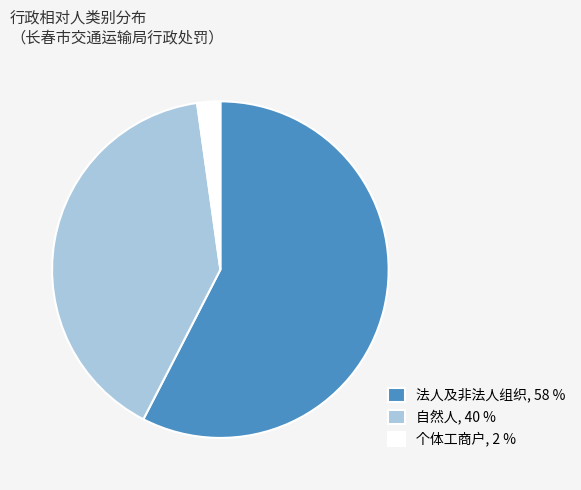

True or false: 自然人 accounts for 55% of the total.

False